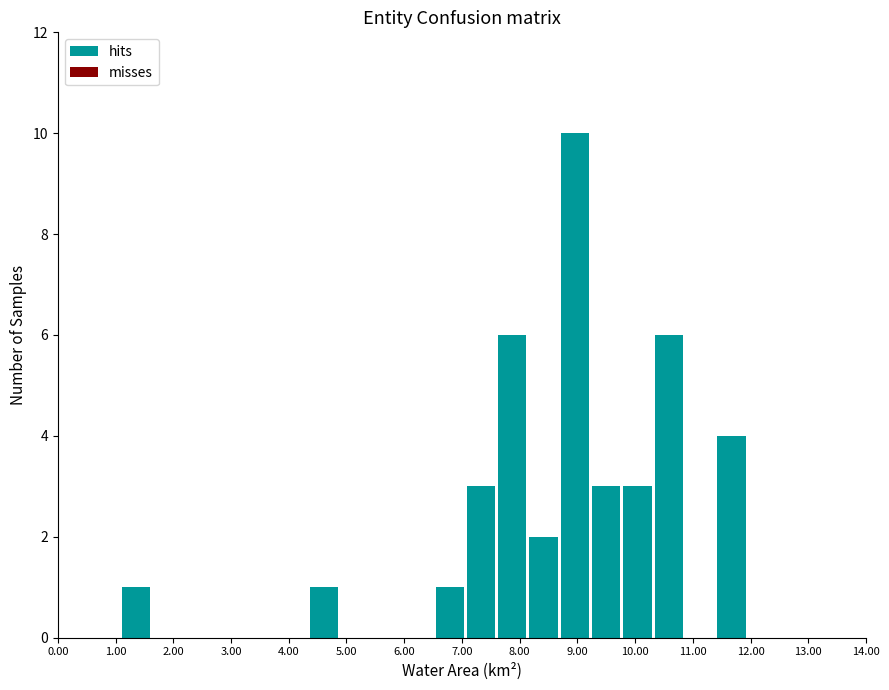

Reading left to right, transcribe this chart: for each bar, give the range it covers on the x-axis and its height. Neither the bar edges nor the heights are printed on the chart, so give them approximately, as read against the axes.

1.1 to 1.6: 1
1.6 to 2.2: 0
2.2 to 2.7: 0
2.7 to 3.3: 0
3.3 to 3.8: 0
3.8 to 4.3: 0
4.3 to 4.9: 1
4.9 to 5.4: 0
5.4 to 6.0: 0
6.0 to 6.5: 0
6.5 to 7.1: 1
7.1 to 7.6: 3
7.6 to 8.1: 6
8.1 to 8.7: 2
8.7 to 9.2: 10
9.2 to 9.8: 3
9.8 to 10.3: 3
10.3 to 10.9: 6
10.9 to 11.4: 0
11.4 to 11.9: 4